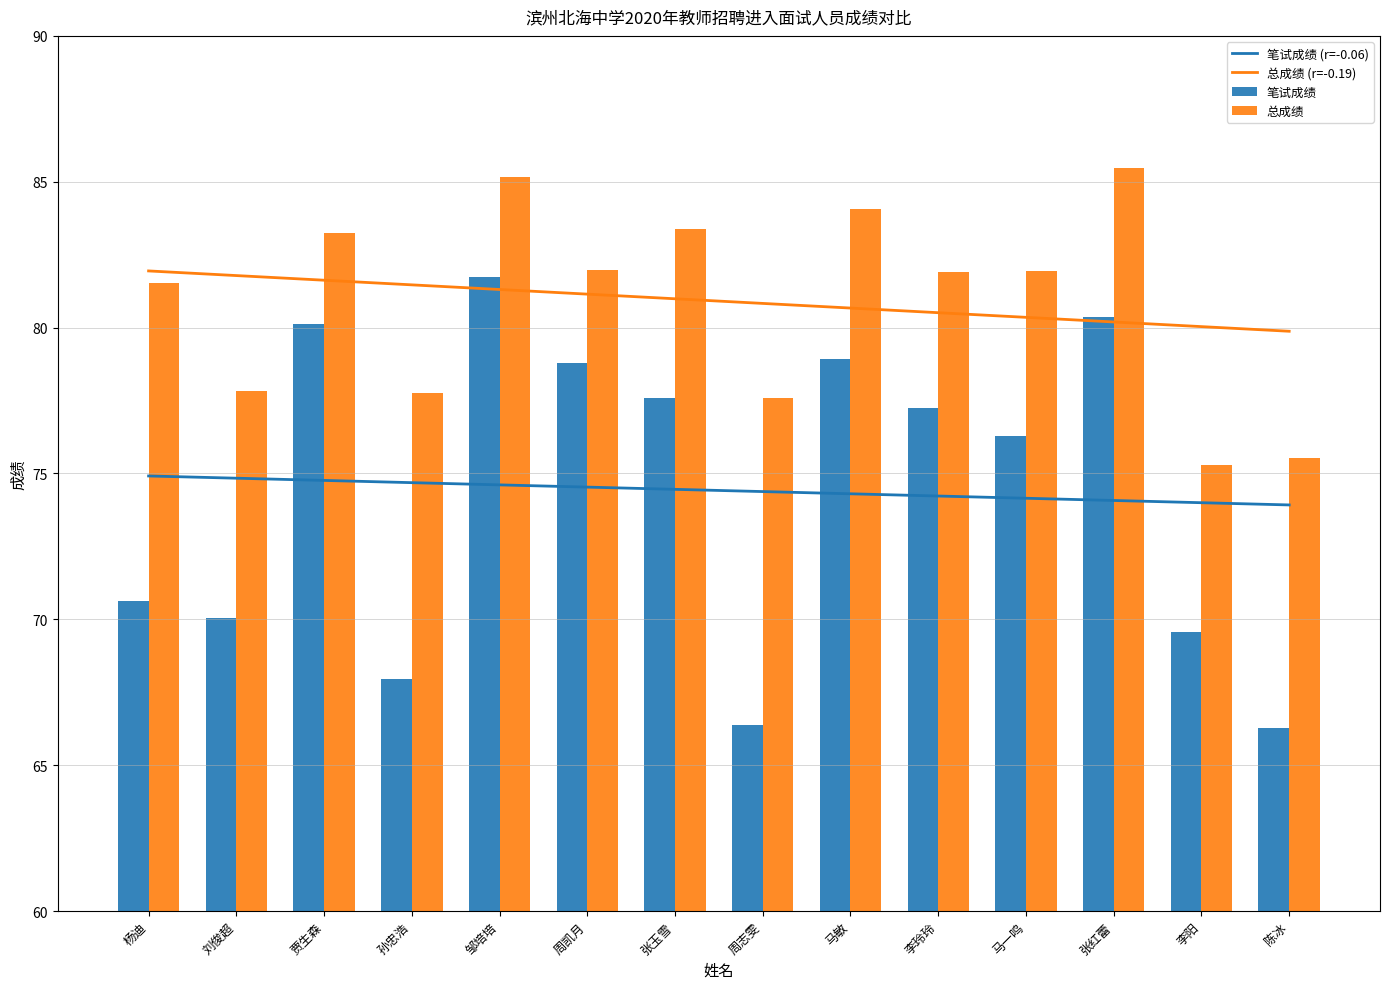

How many groups of bars are there?

14